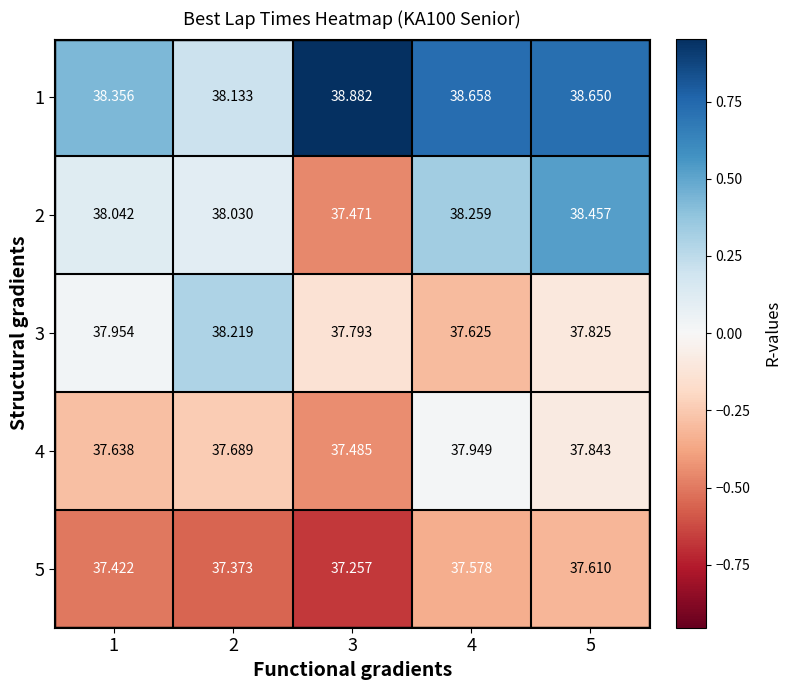

Which label corresponds to the smallest value in the chart?

3